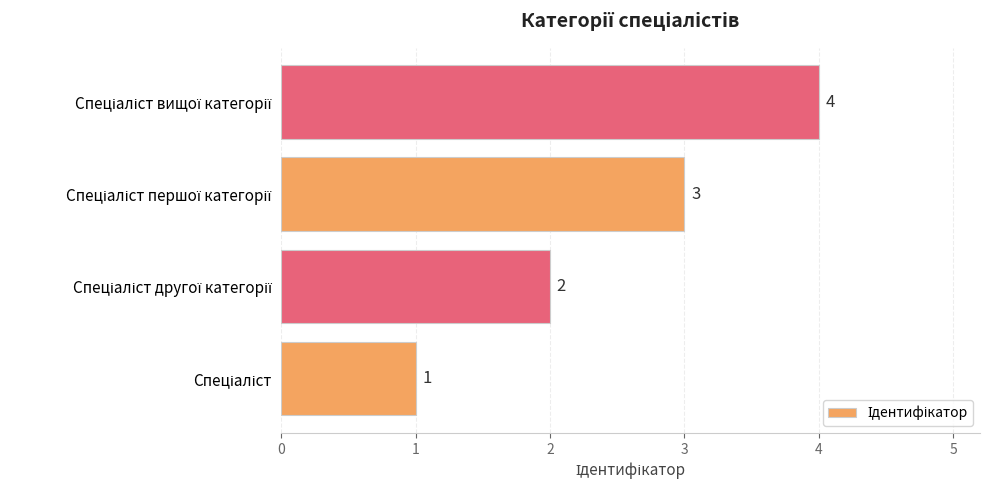

How many values are between 2 and 4?

3